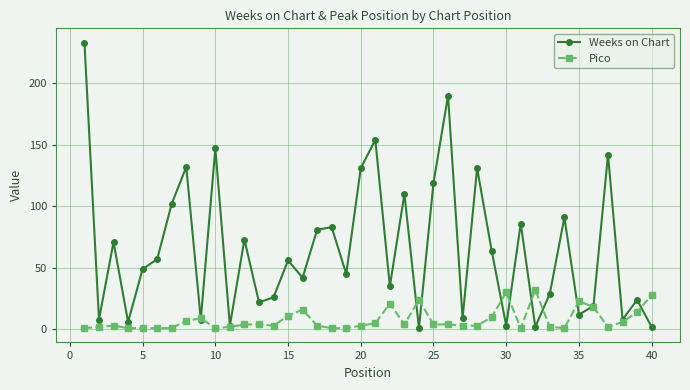

Which series ends up on top after the final intersection of Weeks on Chart and Pico?

Pico